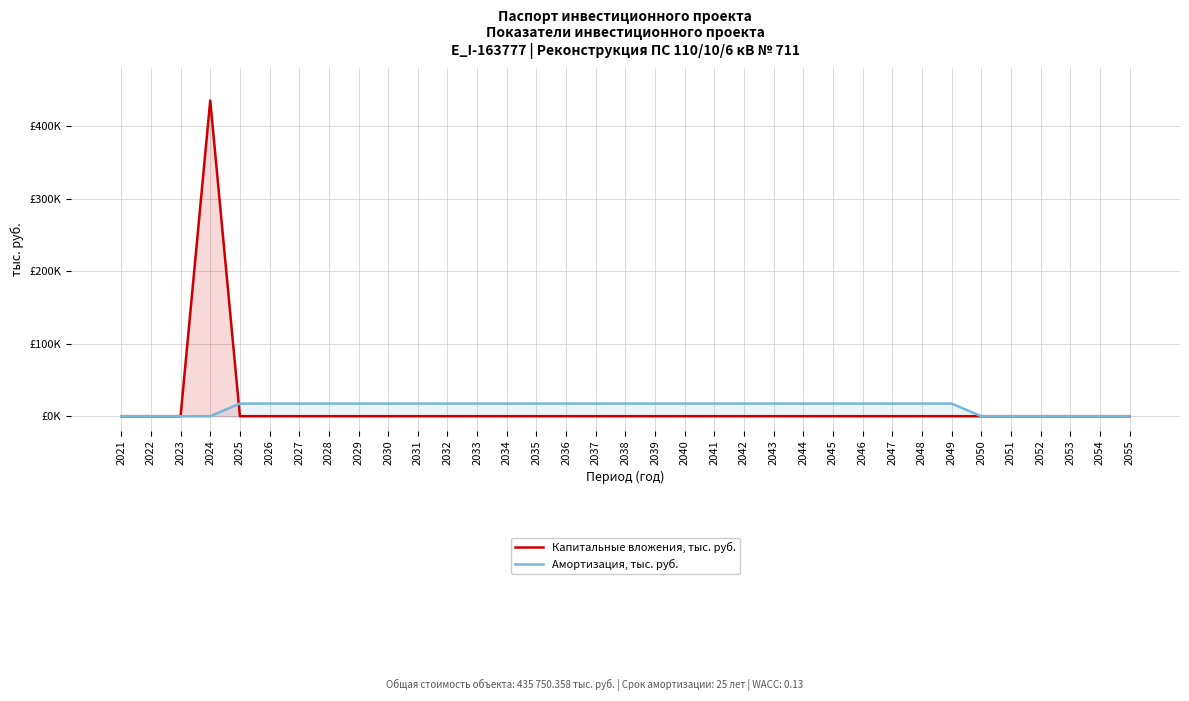

Is it true that Амортизация, тыс. руб. equals 17430.0 at 2043?

True